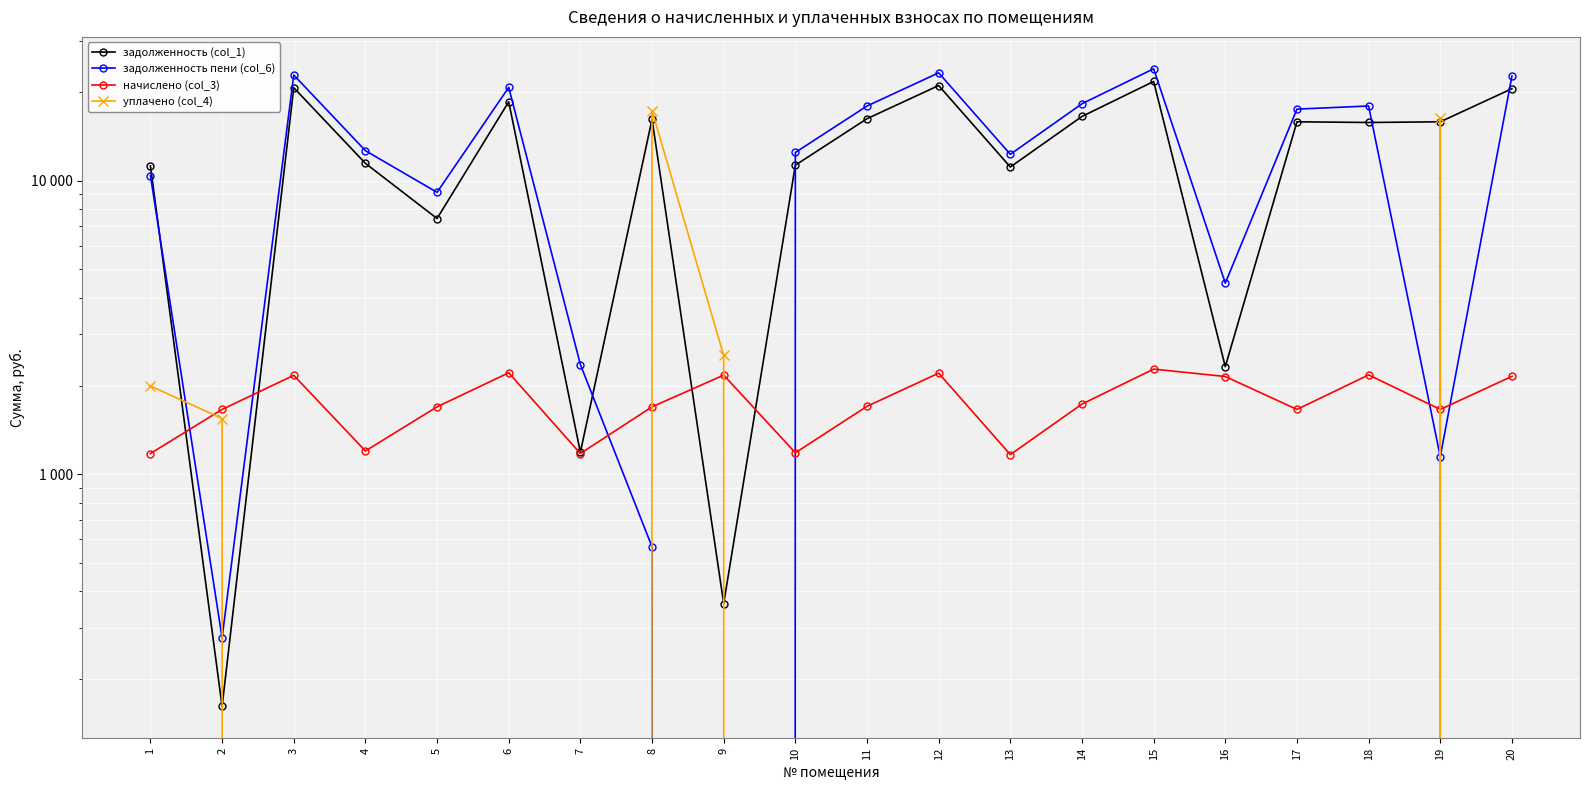

Count the number of categories in the chart.

20